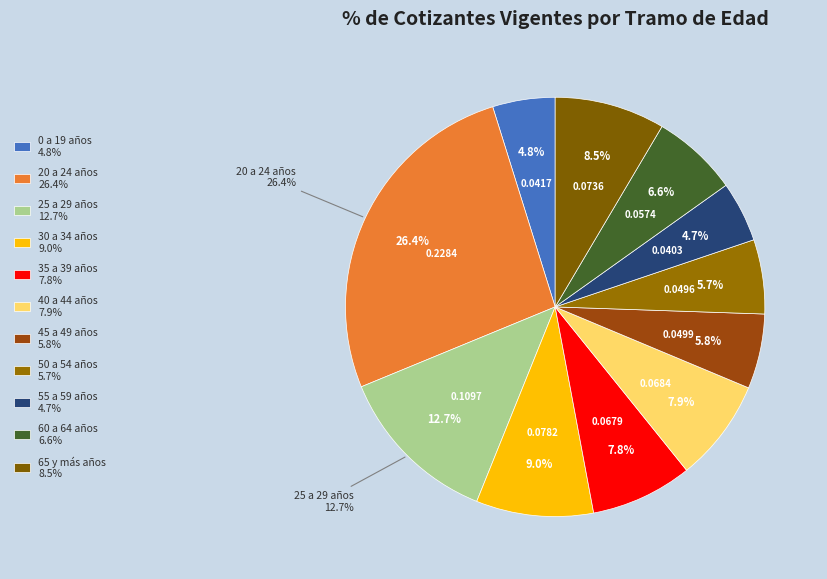

What percentage do 40 a 44 años and 20 a 24 años together represent?

34.3%